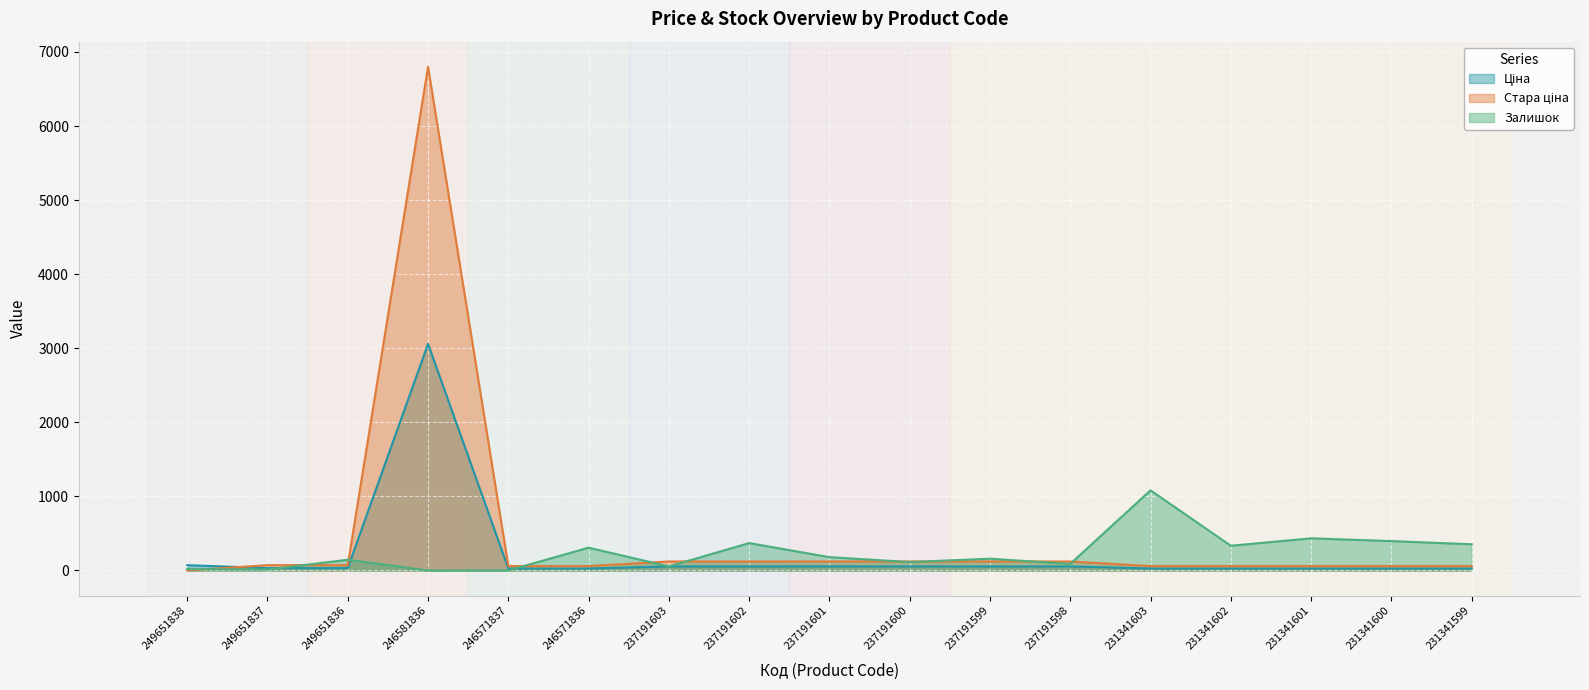

What is the greatest value displayed?

6799.2